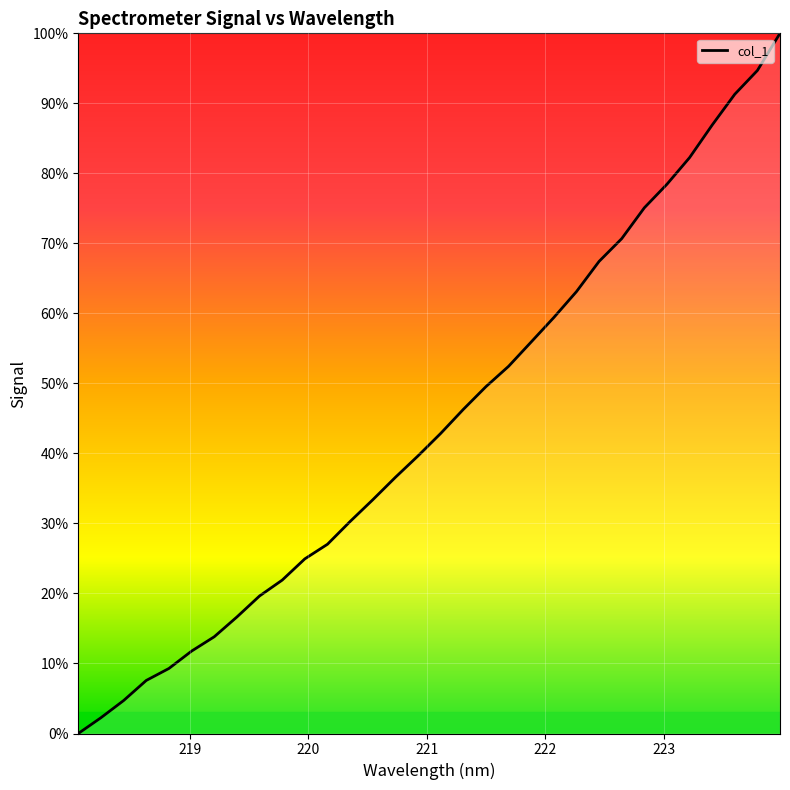

Reading left to right, list all the values displayed in this chart.

0.0	2.3	4.7	7.6	9.3	11.8	13.8	16.6	19.6	21.9	24.9	27.0	30.3	33.4	36.6	39.7	42.9	46.3	49.5	52.4	55.9	59.4	63.1	67.4	70.7	75.1	78.4	82.2	86.9	91.3	94.7	100.0